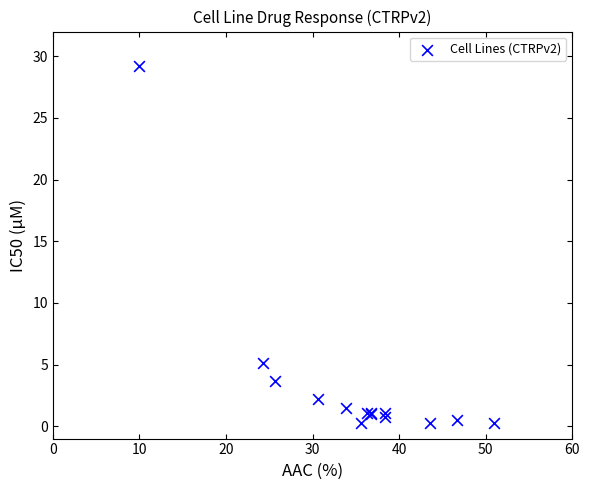

What Y value in the scatter plot is closest to 14?

5.1